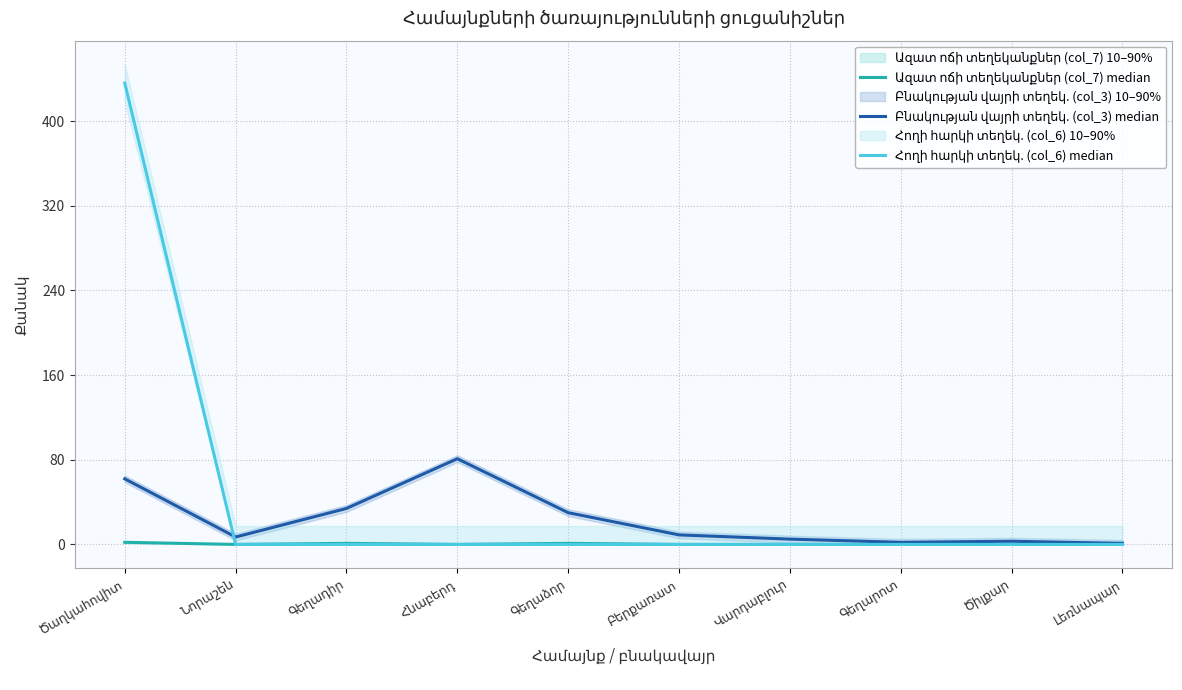

At which label is Հողի հարկի տեղեկ. (col_6) median closest to 218?

Ծաղկահովիտ